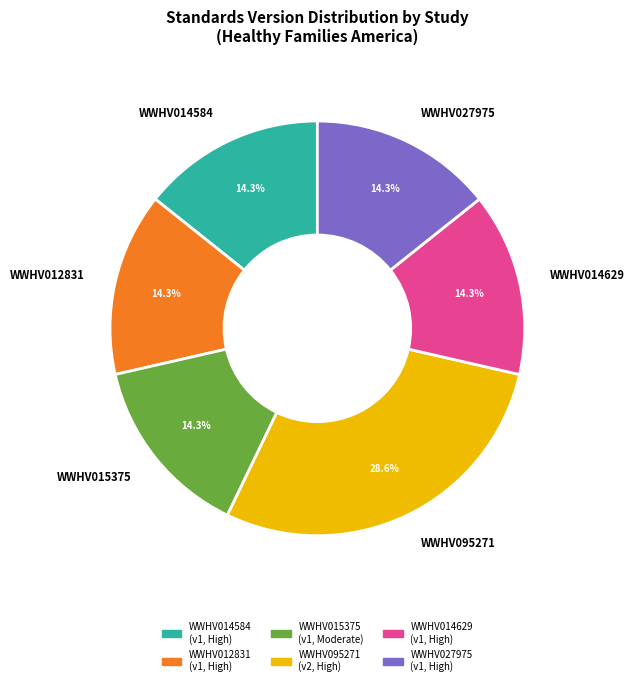

To the nearest percent, what portion does WWHV015375 represent?

14%